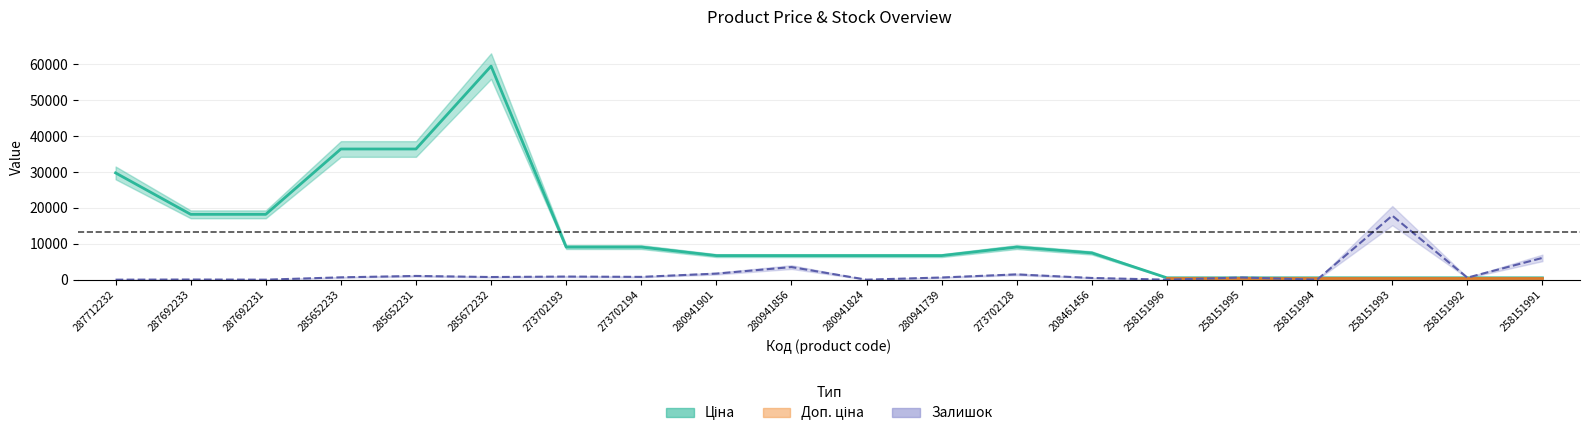

True or false: Залишок has more than 2 interior local peaks.

True